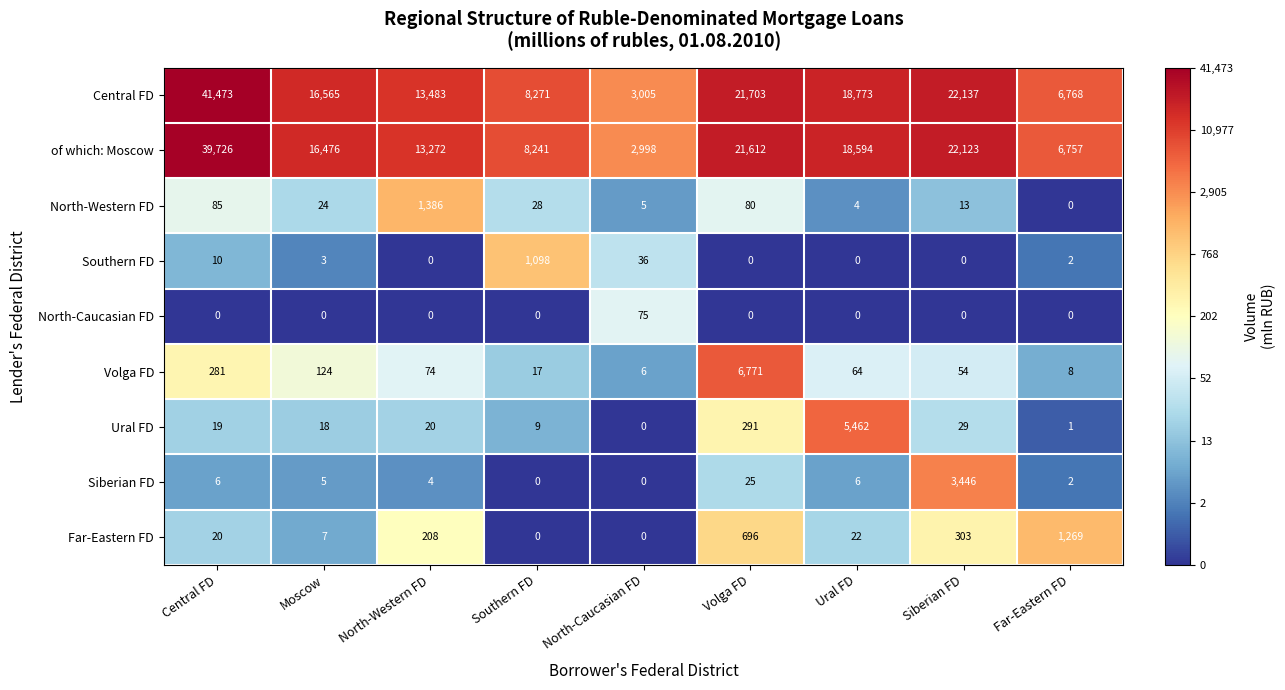

Rank the categories by Ural FD value from lowest to highest.

North-Caucasian FD, Far-Eastern FD, Southern FD, Moscow, Central FD, North-Western FD, Siberian FD, Volga FD, Ural FD